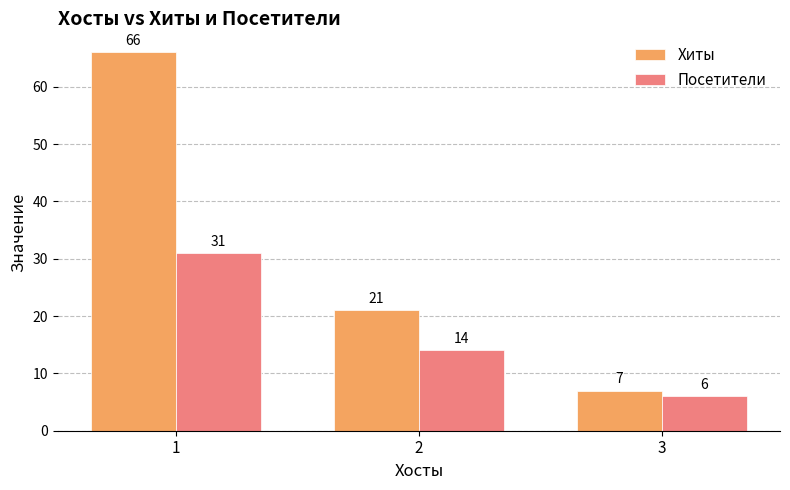

Count the number of data series in this chart.

2